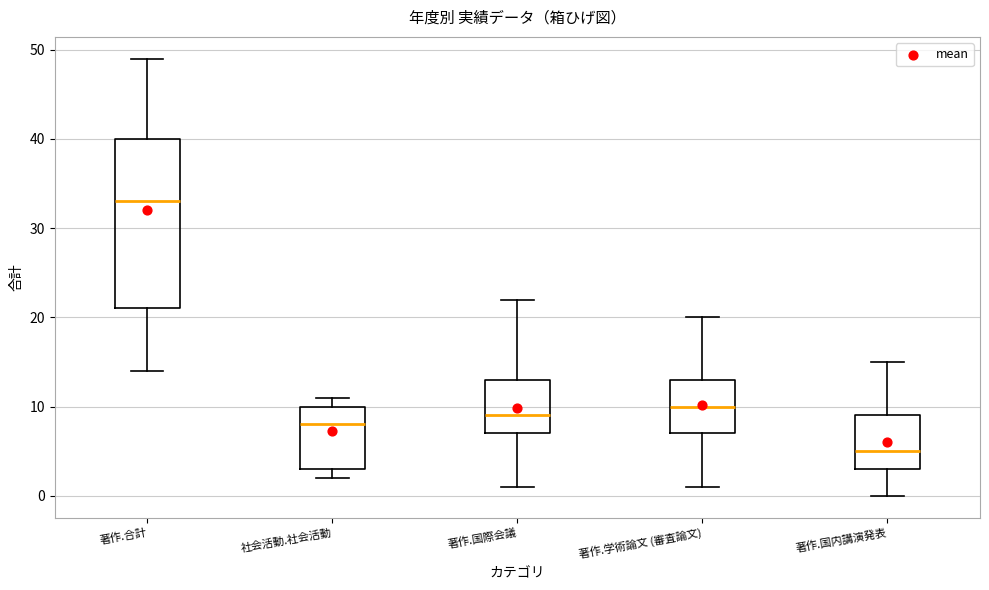

Which box is the tallest, from its lower edge to its upper edge?

著作.合計